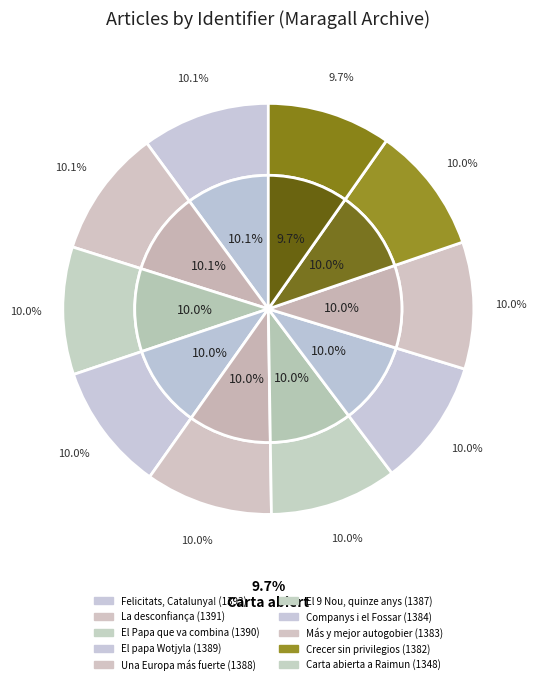

What percentage is the Carta abierta a Raimundo slice, to the nearest percent?

10%